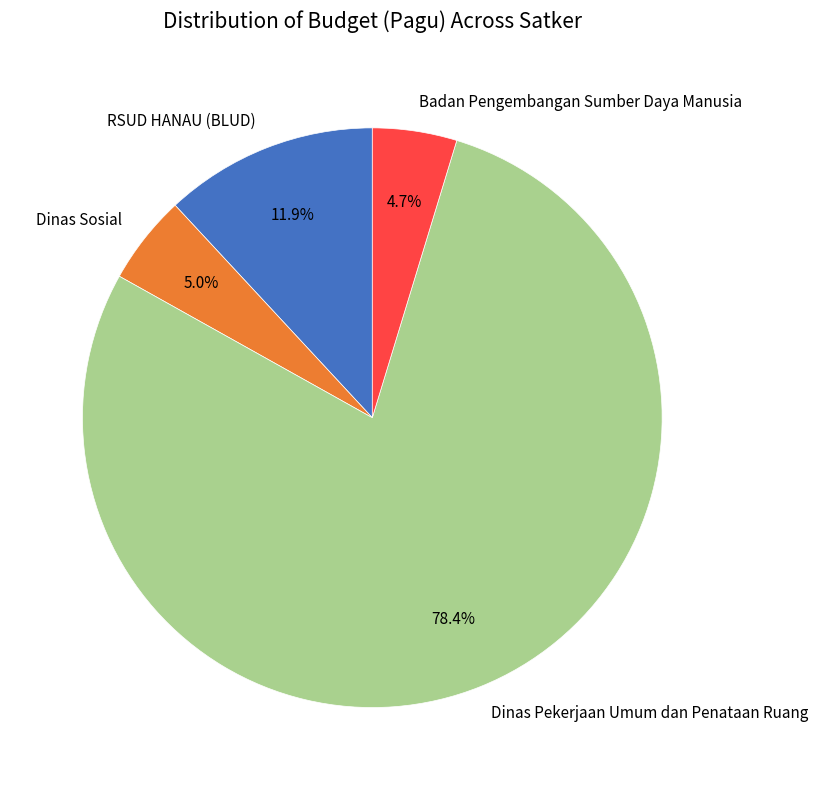

To the nearest percent, what is the average slice percentage?

25%